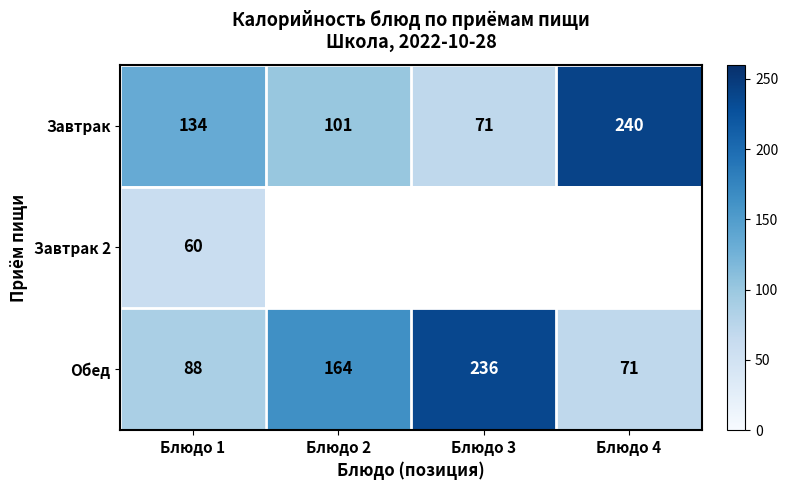

What is the smallest value displayed?

60.0